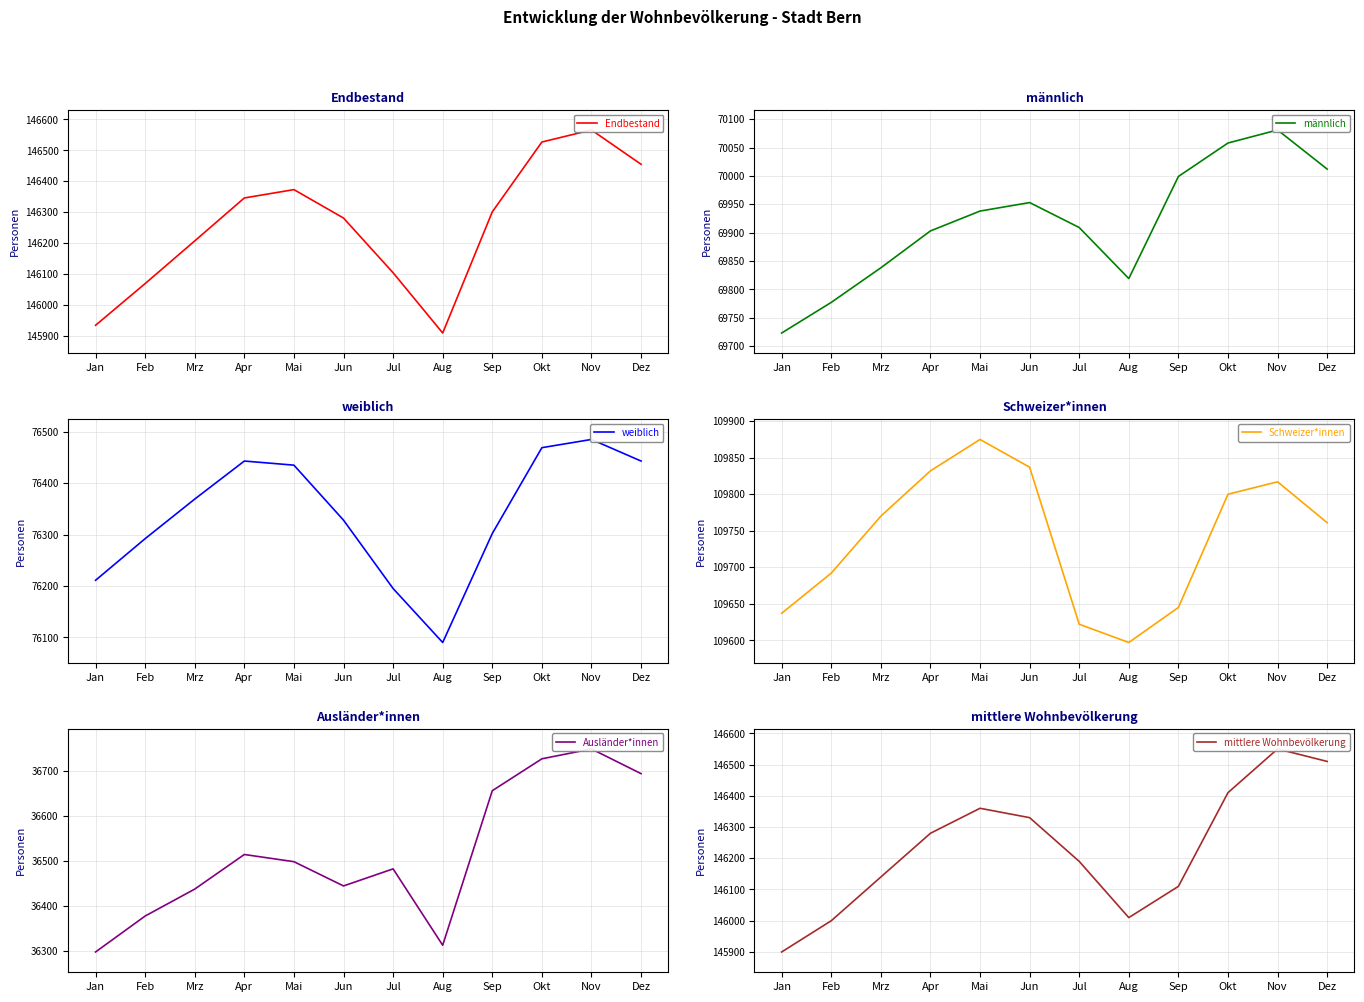

How many lines are shown in the chart?

6